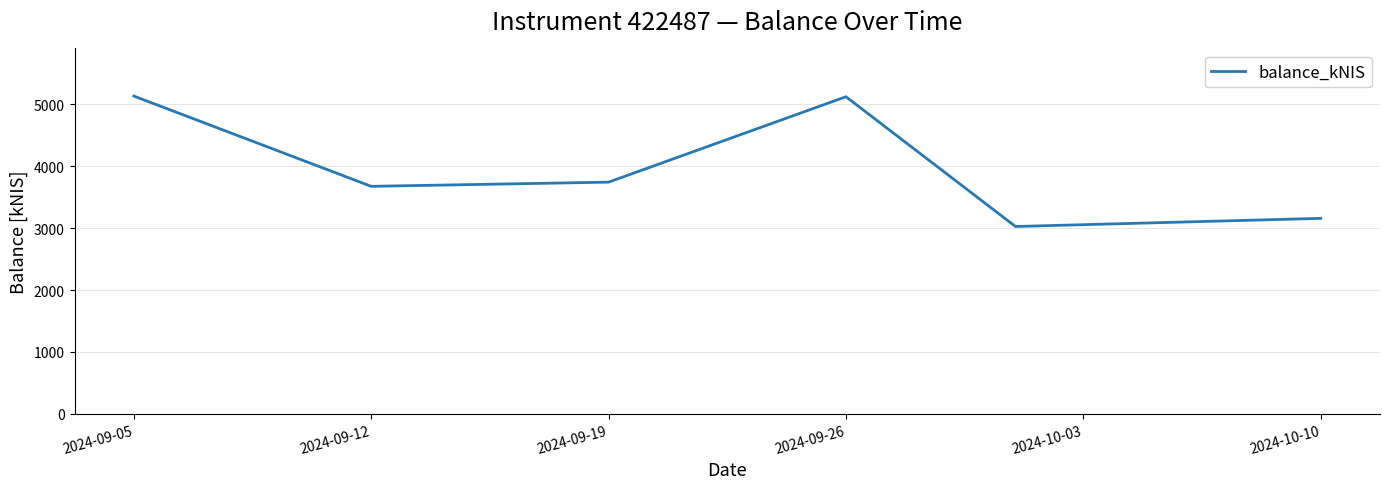

What is the sum of all values?

23862.9